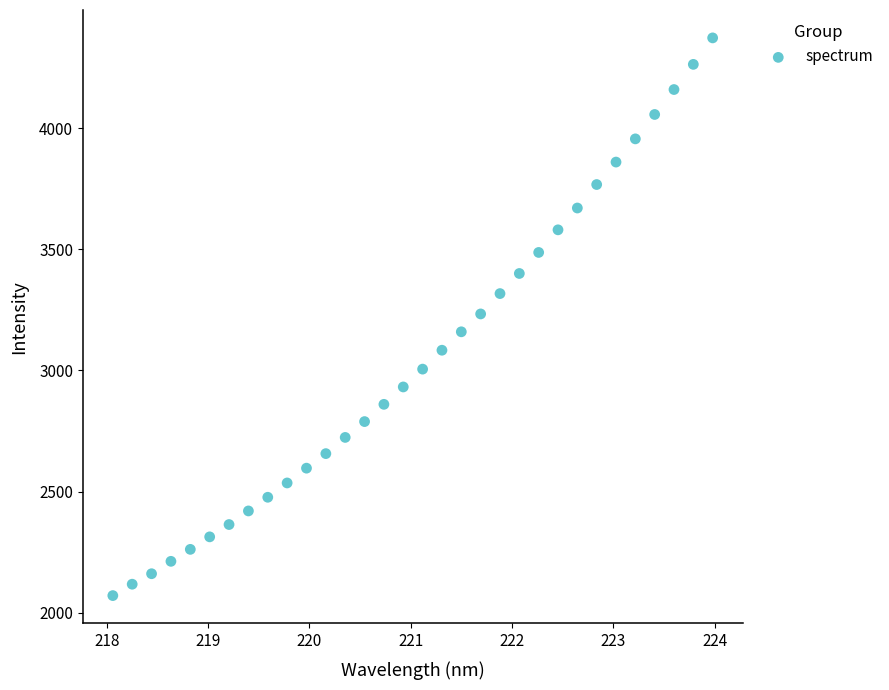

What is the range of X values (max minus min)?

5.9